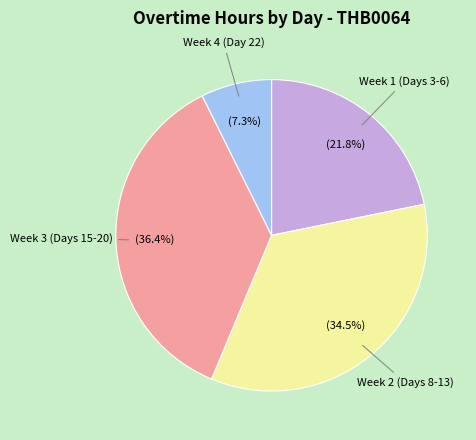

Does any single category account for the majority?

No